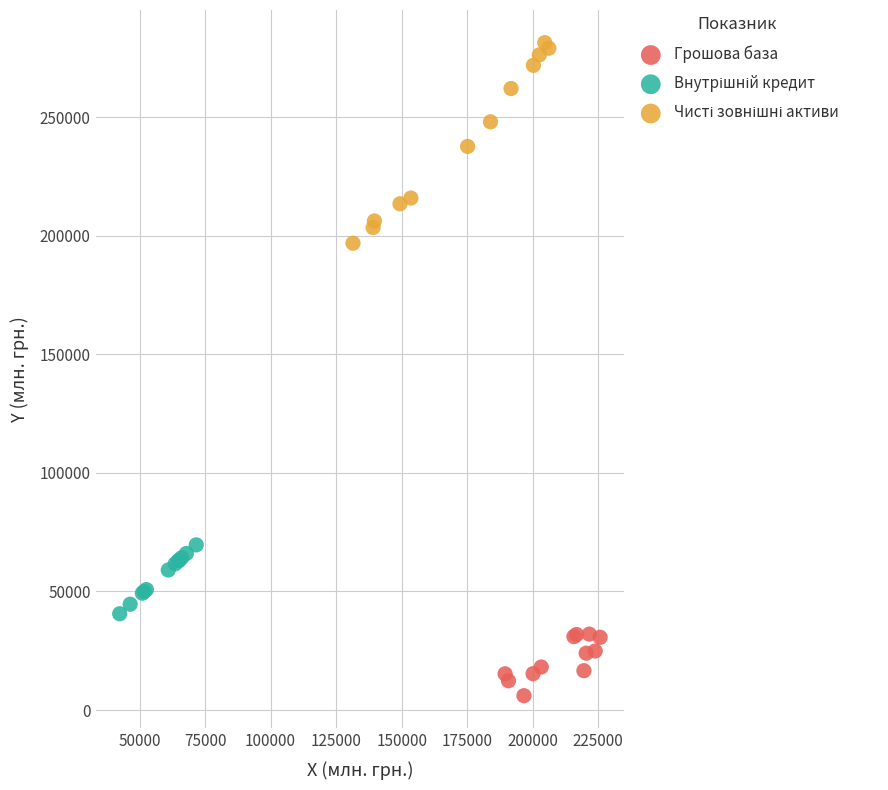

Which series reaches the minimum Y coordinate?

Грошова база